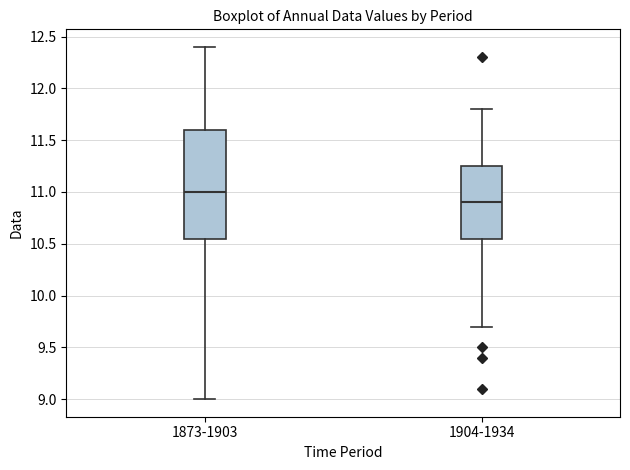

Which box's median line is the lowest?

1904-1934